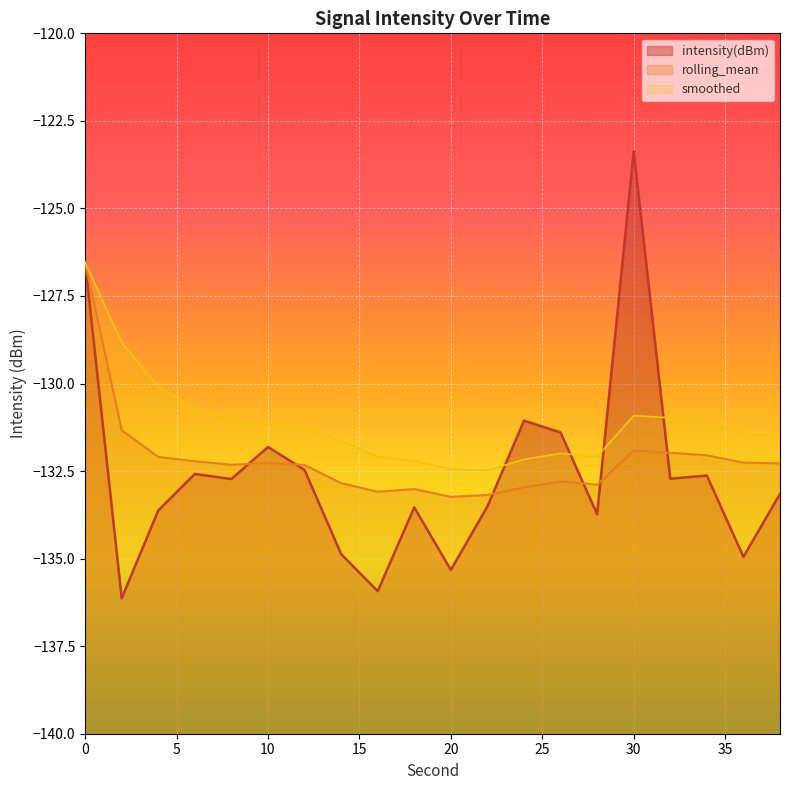

True or false: smoothed and rolling_mean cross at least once.

False